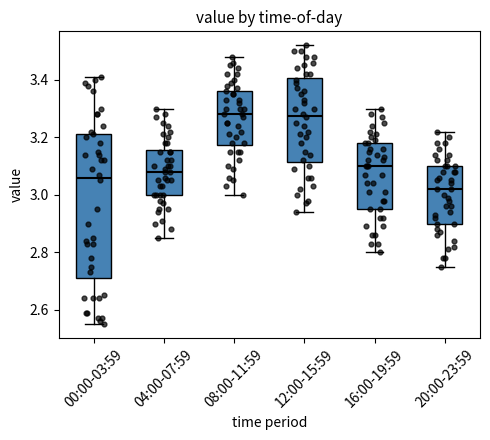

Comparing the boxes themselves (not the whiskers), which one is the tallest?

00:00-03:59